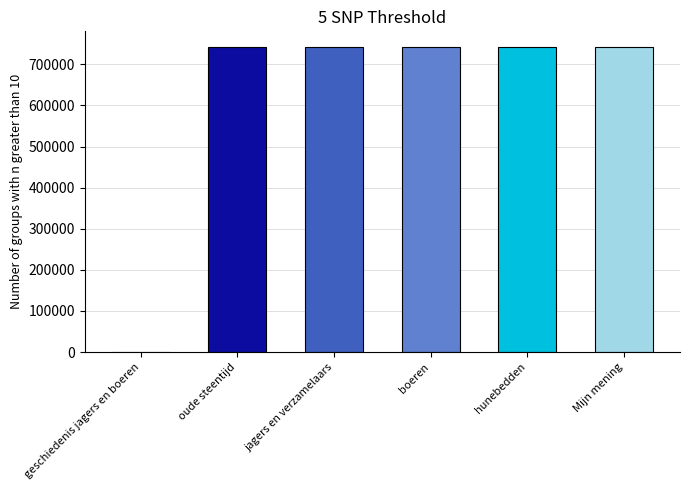

Count the number of data series in this chart.

1